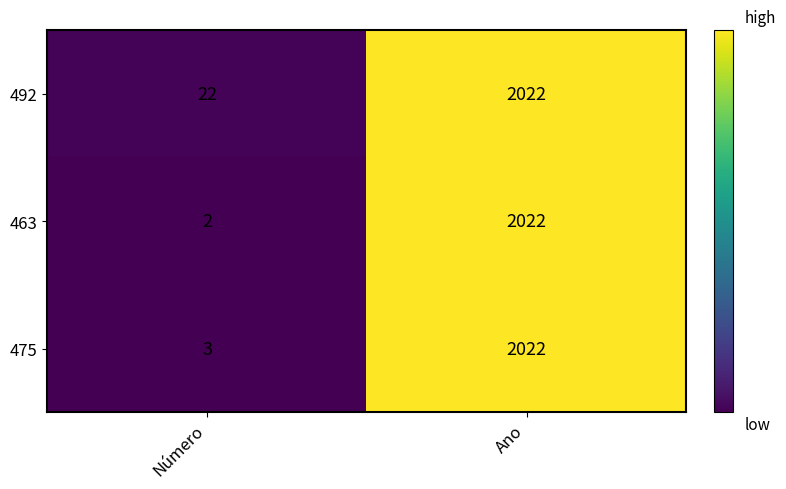

Which series has the largest total across all categories?

492